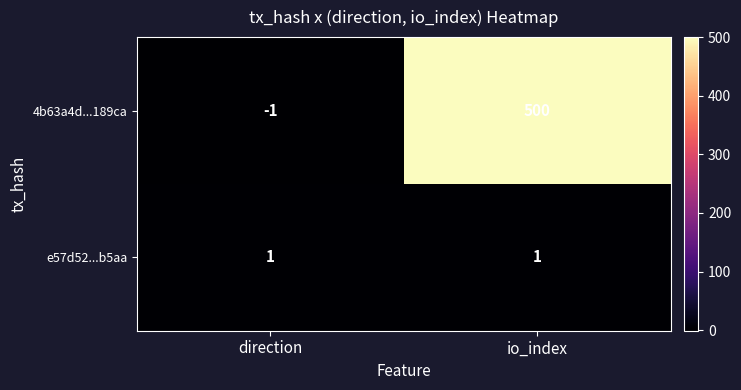

Which category has the lowest value across all series?

direction